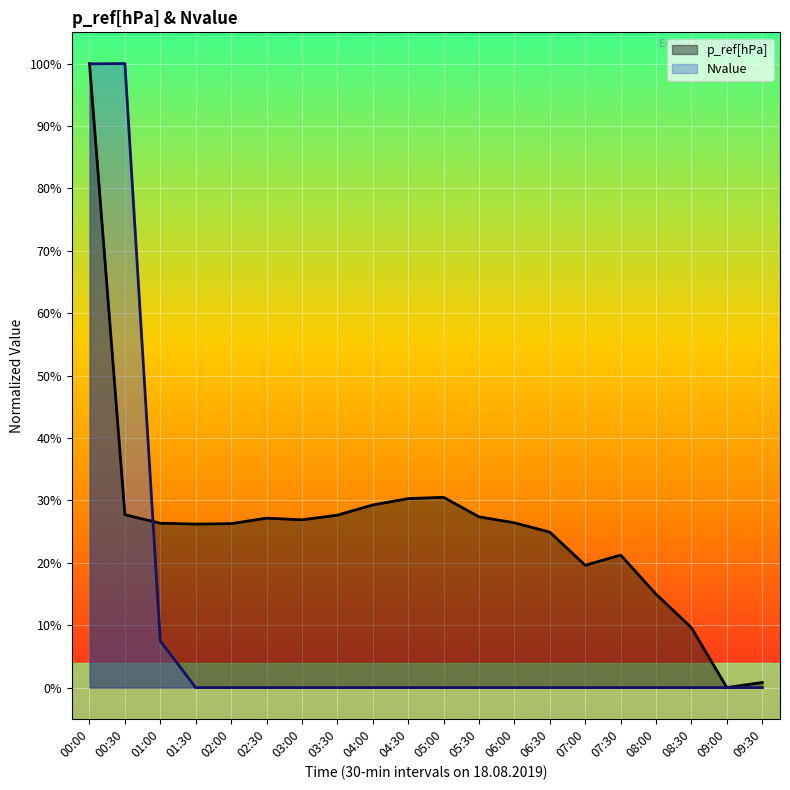

The value of Nvalue at 04:00 is 0.0. True or false?

True